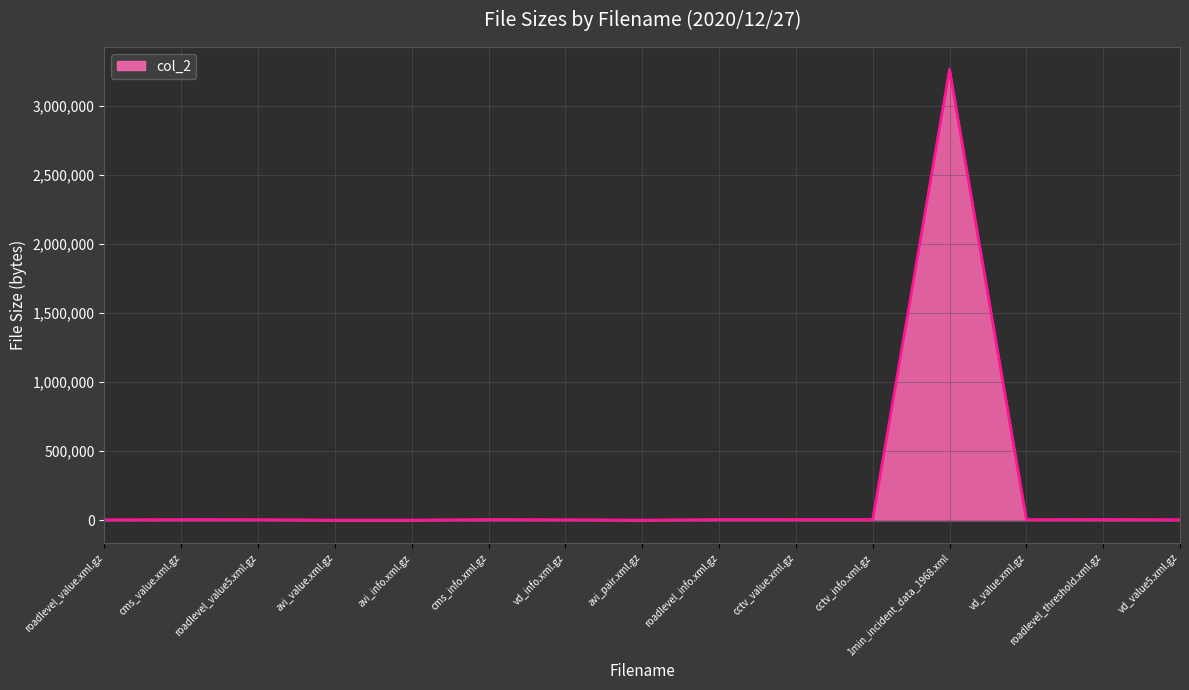

What is the greatest value displayed?

3264142